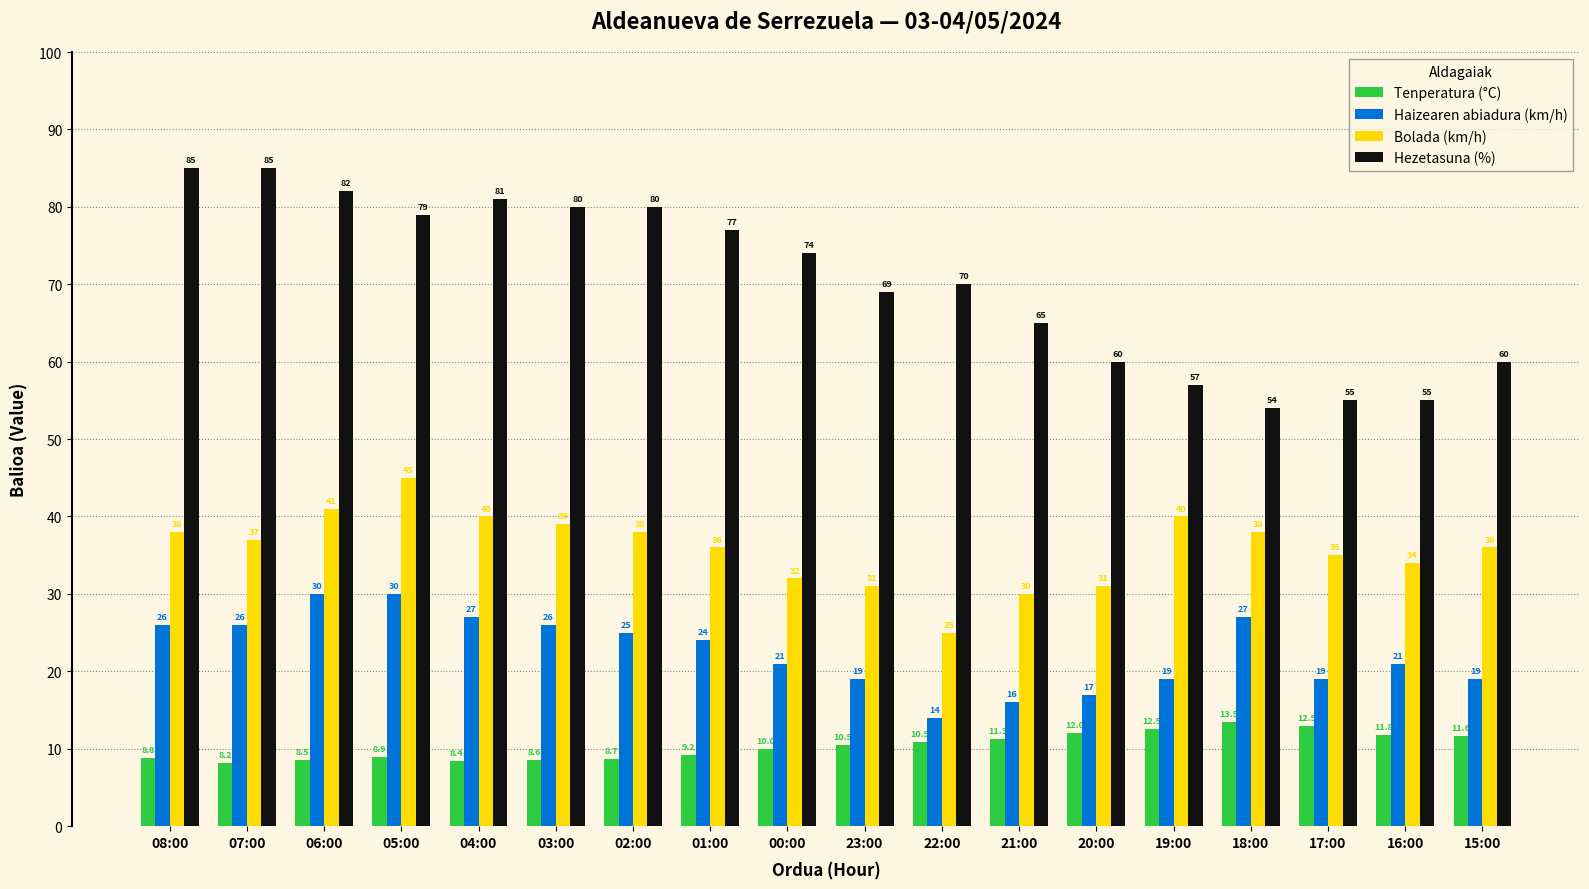

What is the label of the 18th bar from the left?

15:00